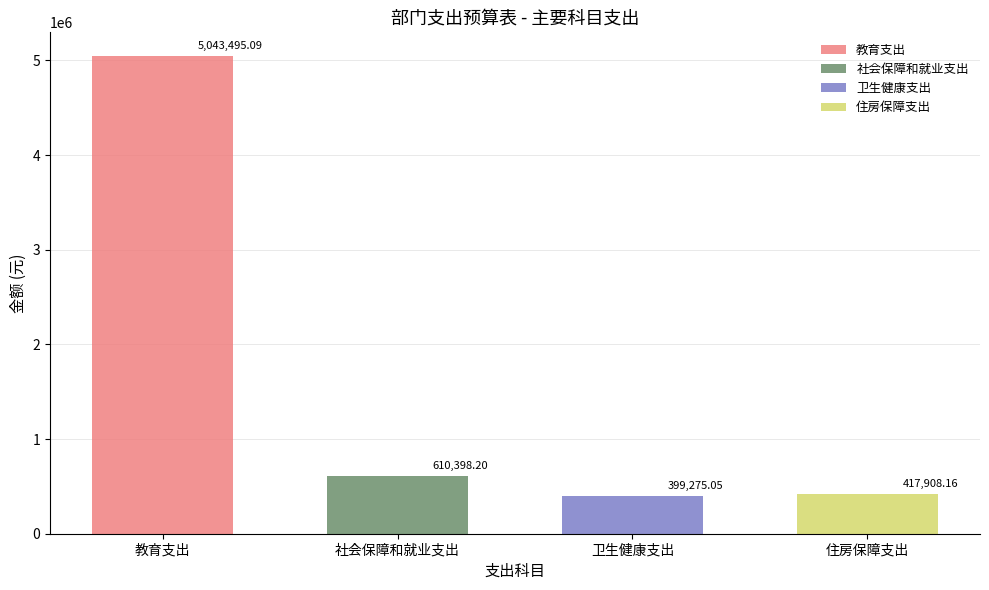

What is the average value of the 合计 series?

1617769.1